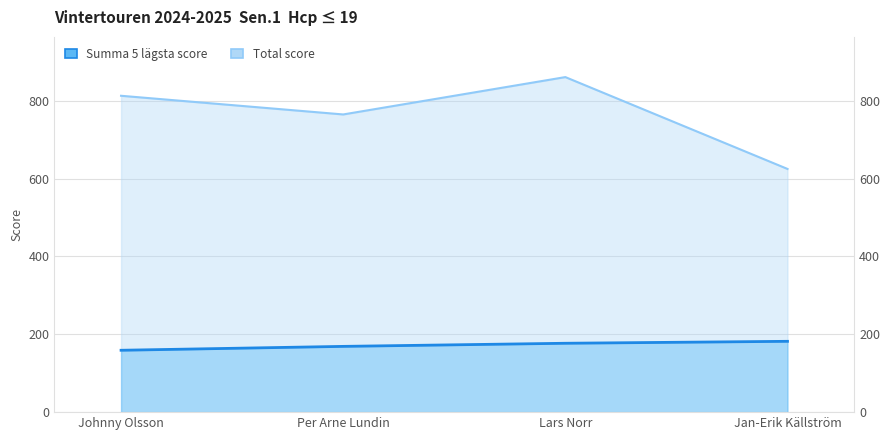

How many distinct data groups are displayed?

2